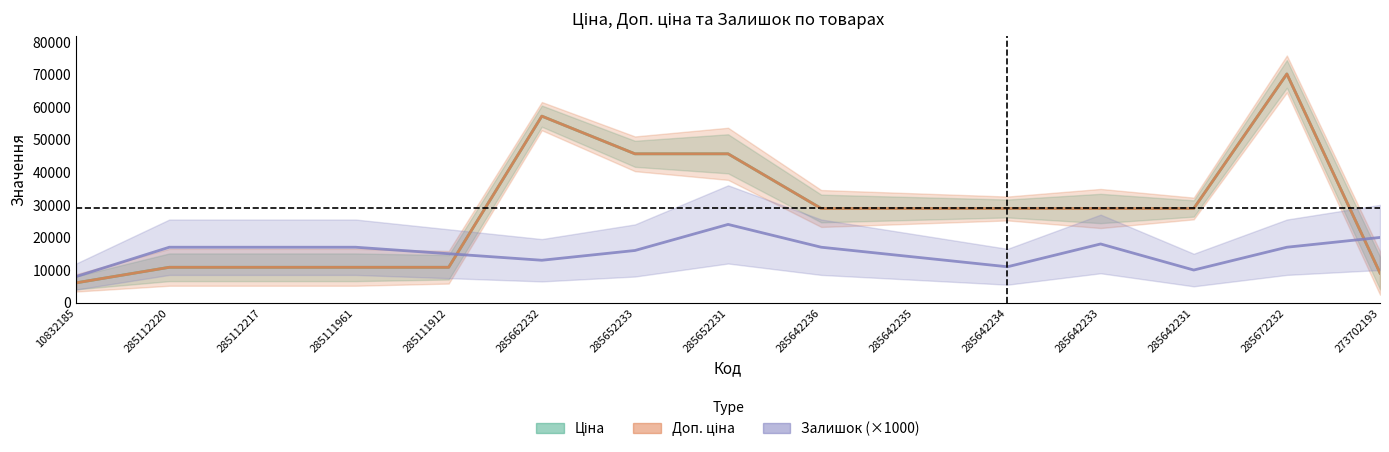

How many interior local valleys does the Залишок (×1000) series have?

3